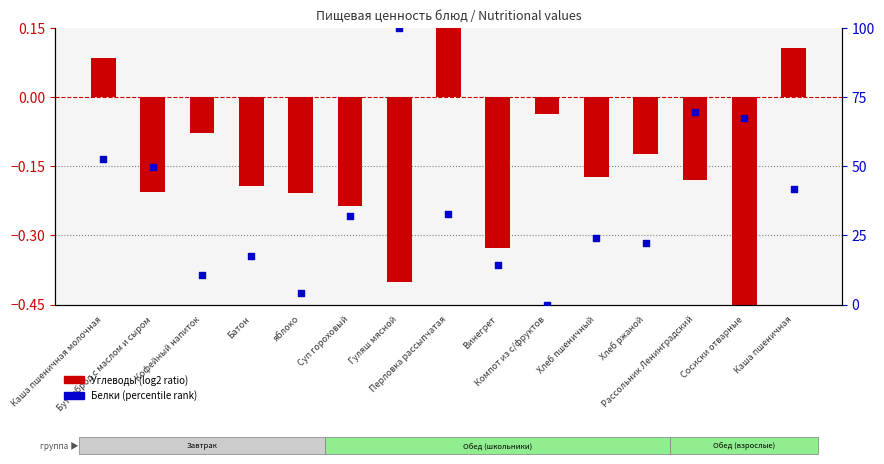

Which series has the largest total across all categories?

Белки (scaled)